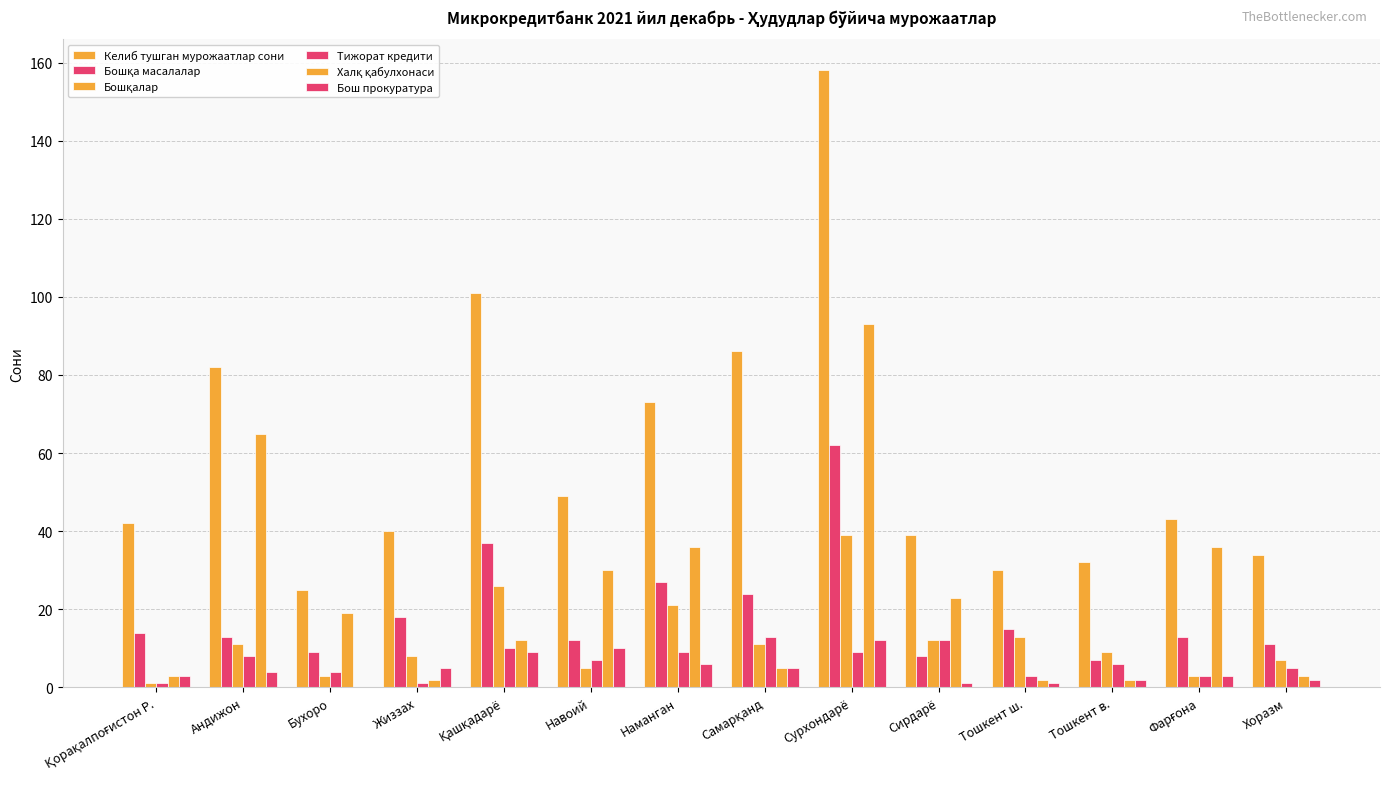

Does the chart contain stacked bars?

No